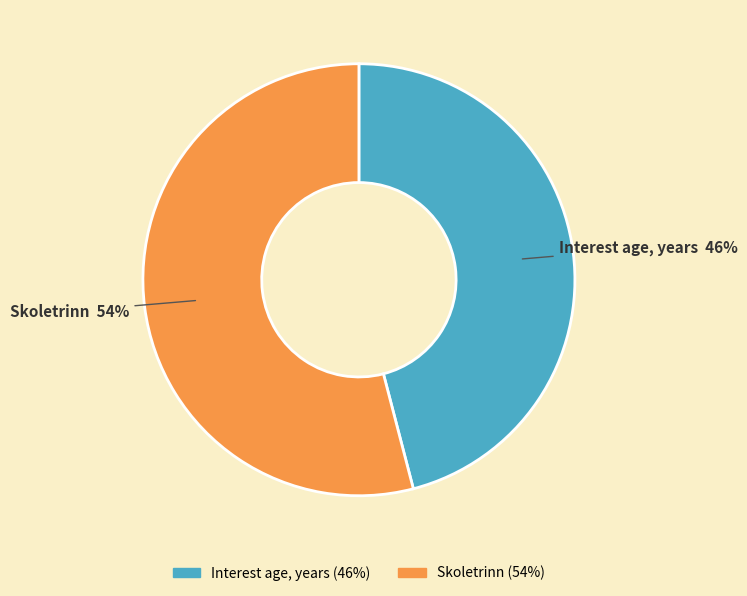

Which category has the biggest portion of the pie?

Skoletrinn